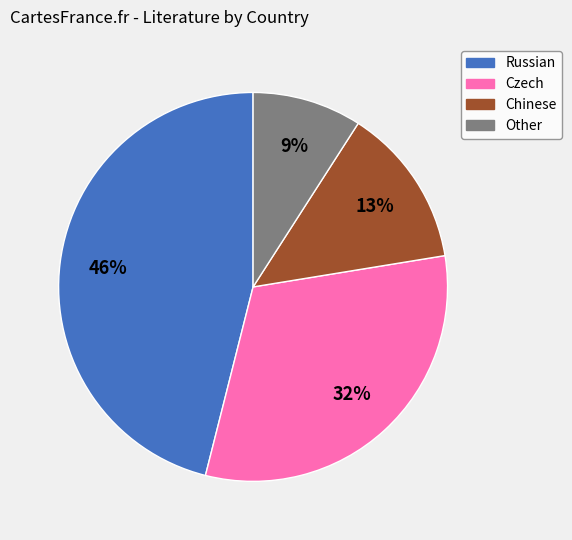

Rank the categories by value from lowest to highest.

Other, Chinese, Czech, Russian